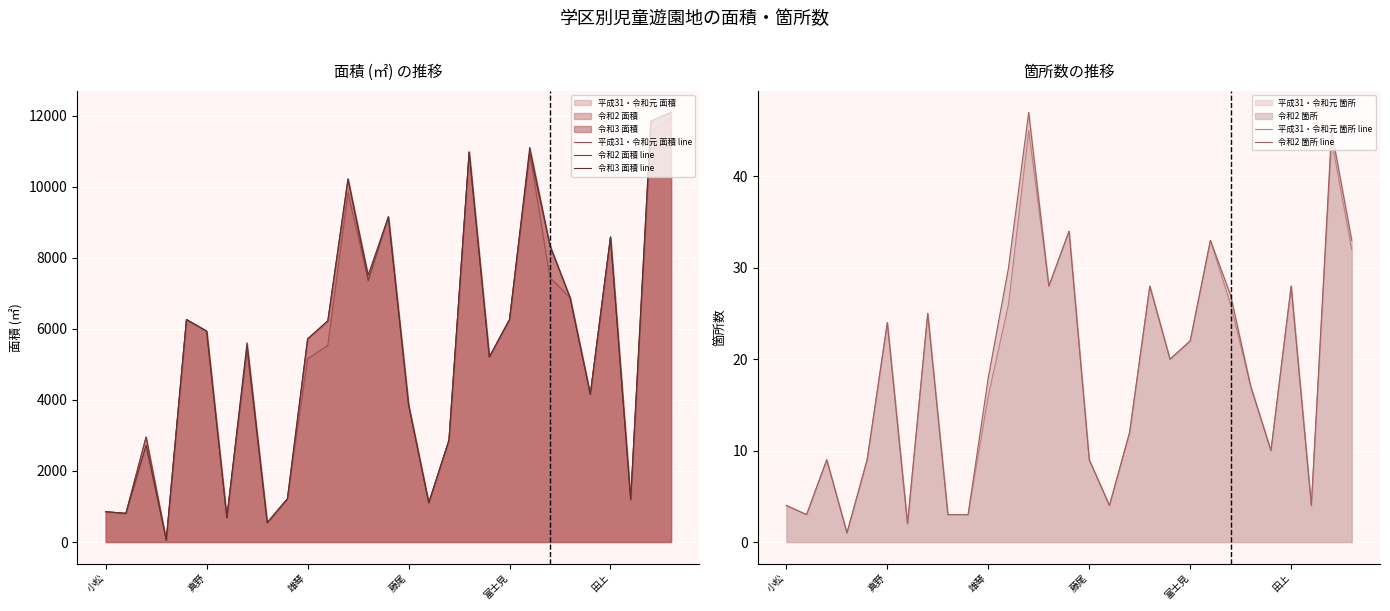

True or false: 令和2 箇所 line has a value of 14 at 藤尾.

False